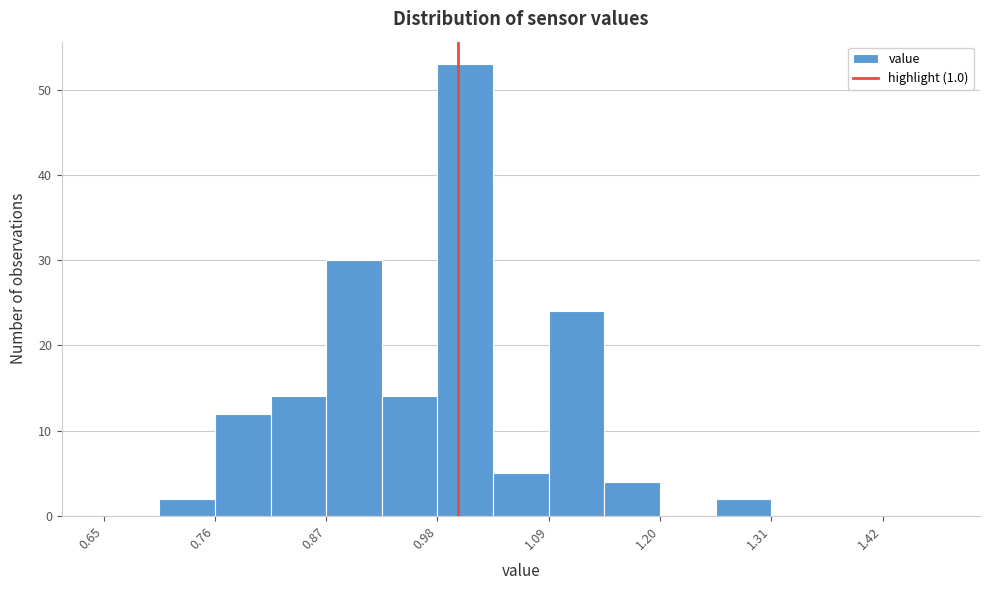

Around what value on the x-axis is the tallest bar? Give the approximate position of its centre, as read against the axis.

1.00